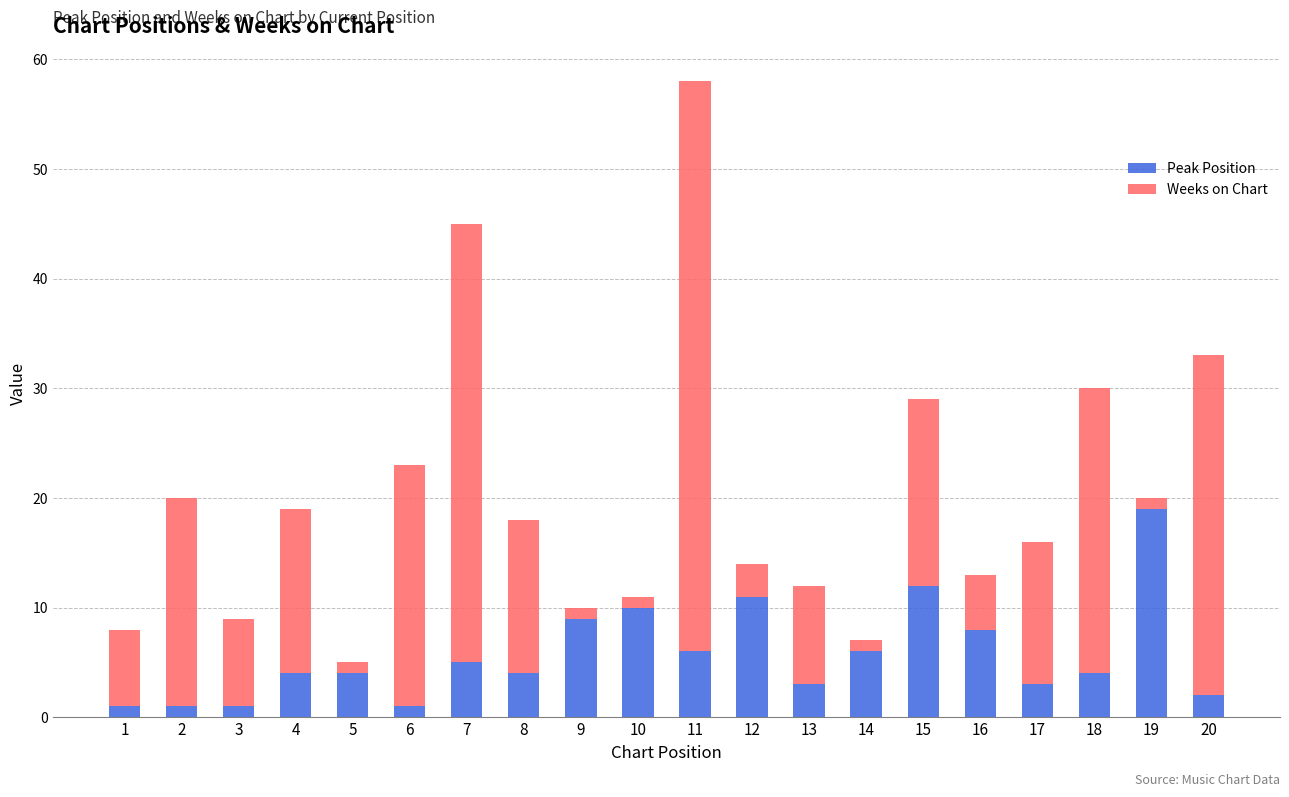

At which category is the sum across all series the highest?

11